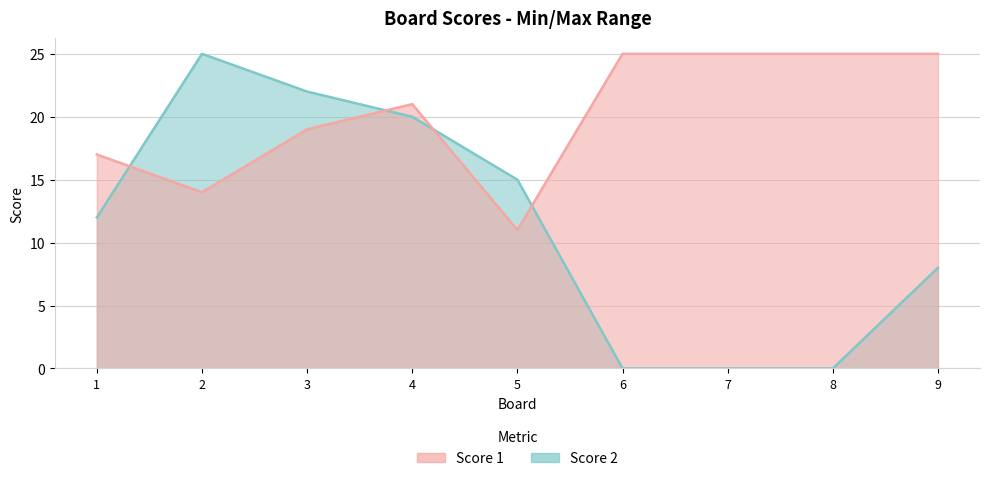

Rank the series by their maximum value, from highest to lowest.

Score 1, Score 2